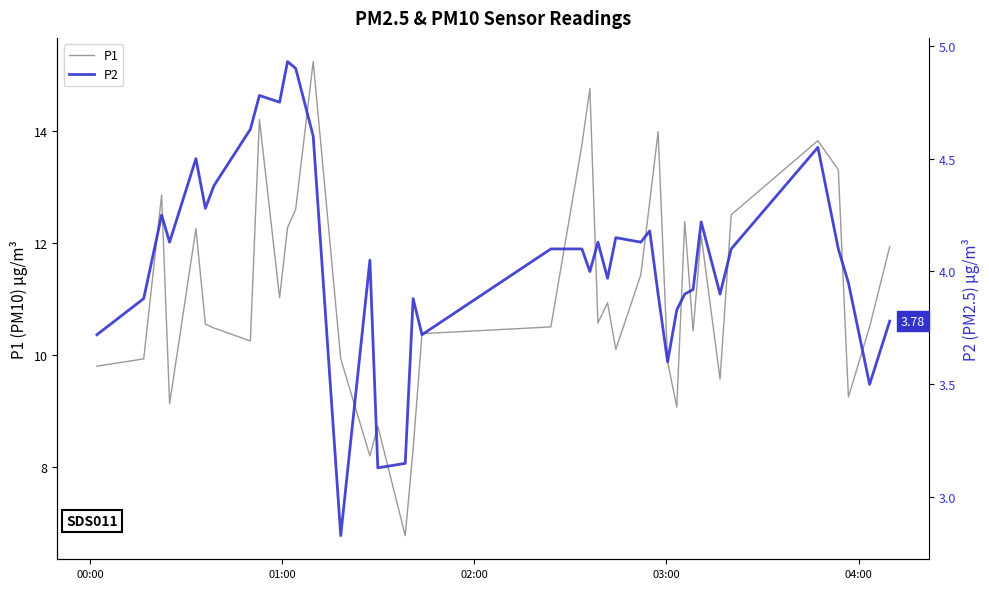

Is this an area chart (filled region under the line)?

No